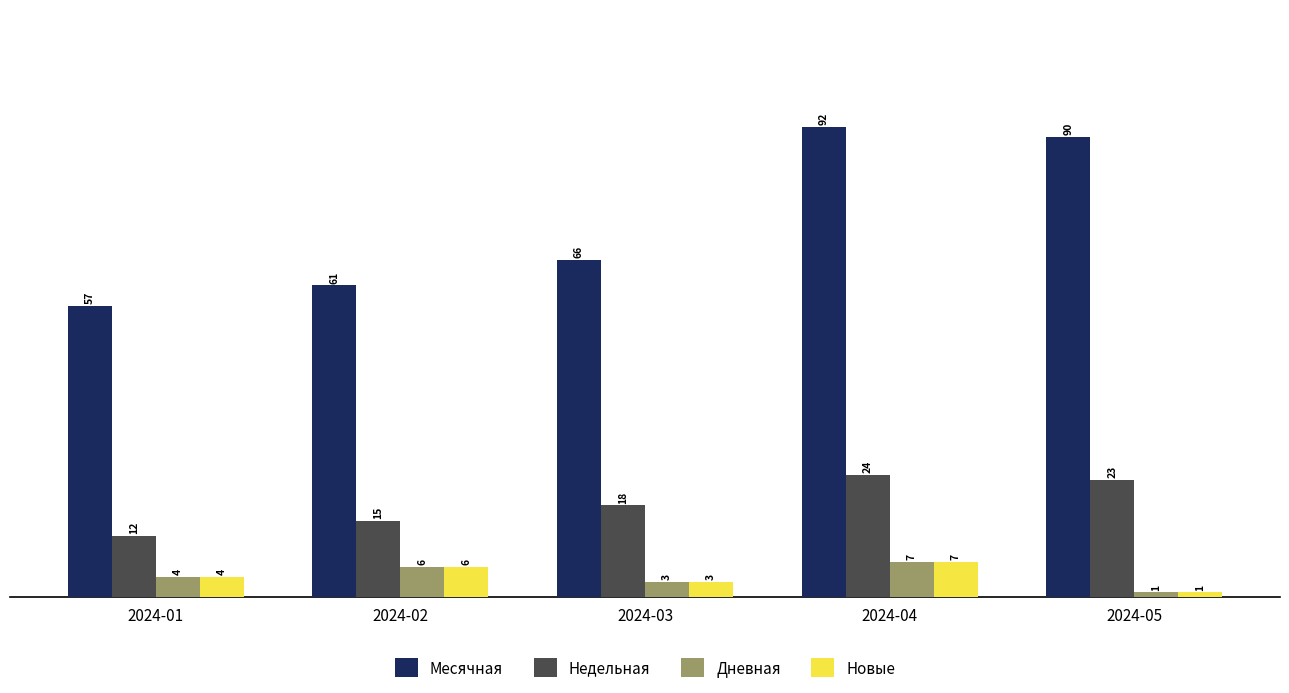

What is the value of the Дневная bar at the 1st from the left?

4